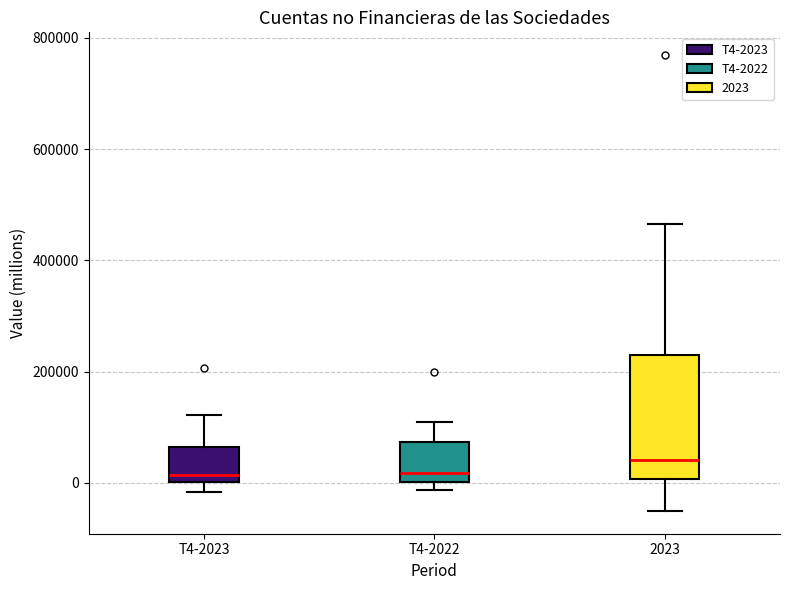

Reading left to right, transcribe this box plot: for each box, give where its median line is, the range the box spans, and where its two whiskers end, as read against the y-axis. The values are not printed on the chart, so give them approximately, as read against the axis.

T4-2023: median 20000, box 0 to 60000, whiskers -20000 to 120000
T4-2022: median 20000, box 0 to 80000, whiskers -20000 to 120000
2023: median 40000, box 0 to 220000, whiskers -60000 to 460000